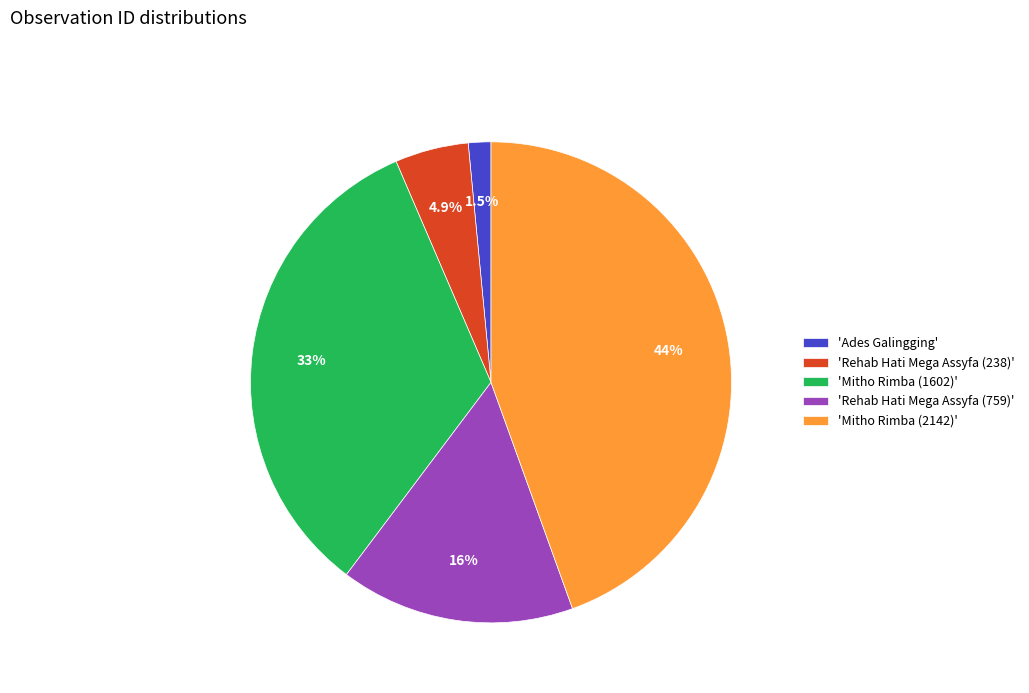

Between 'Rehab Hati Mega Assyfa (759)' and 'Mitho Rimba (1602)', which is larger?

'Mitho Rimba (1602)'